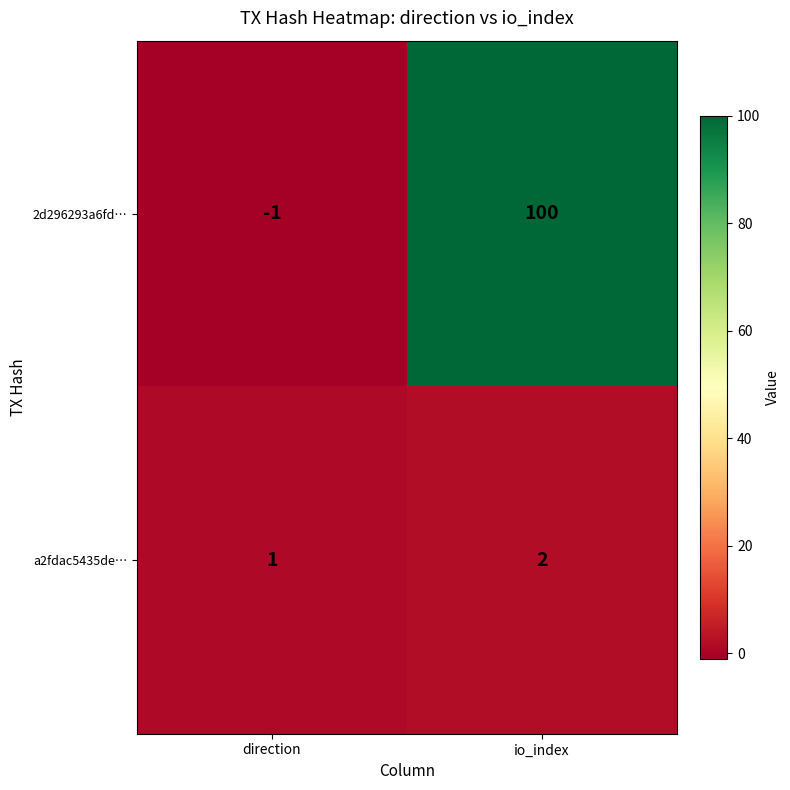

What is the spread (max minus min) of values at direction?

2